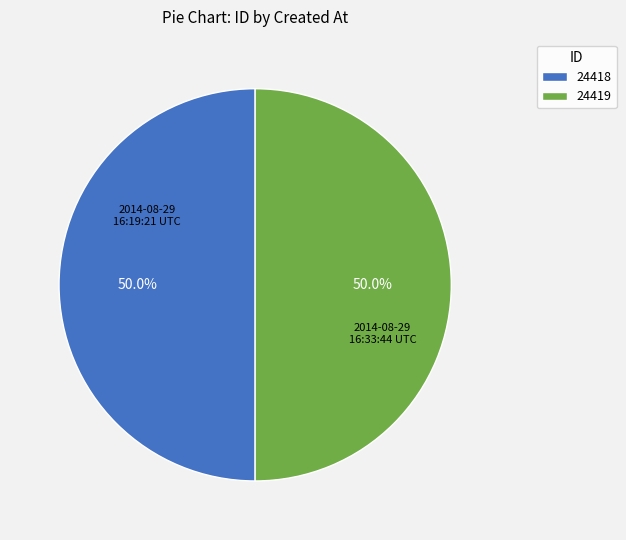

How many slices are in this pie chart?

2